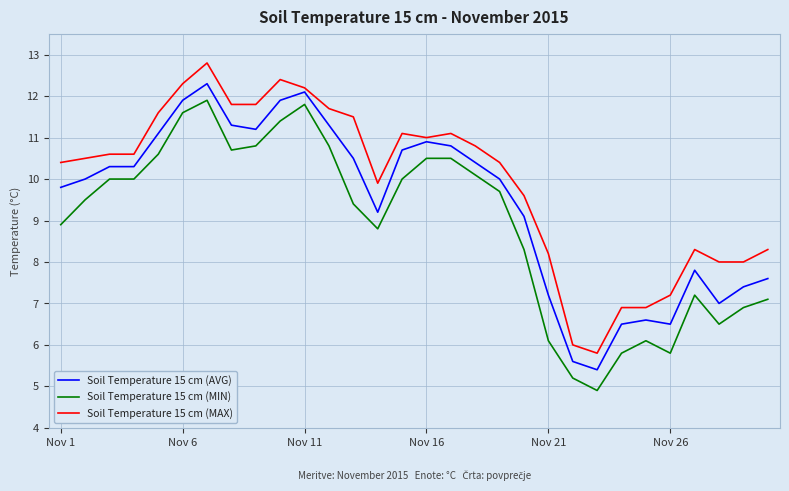

List the series in order of their overall mean, highest first.

Soil Temperature 15 cm (MAX), Soil Temperature 15 cm (AVG), Soil Temperature 15 cm (MIN)